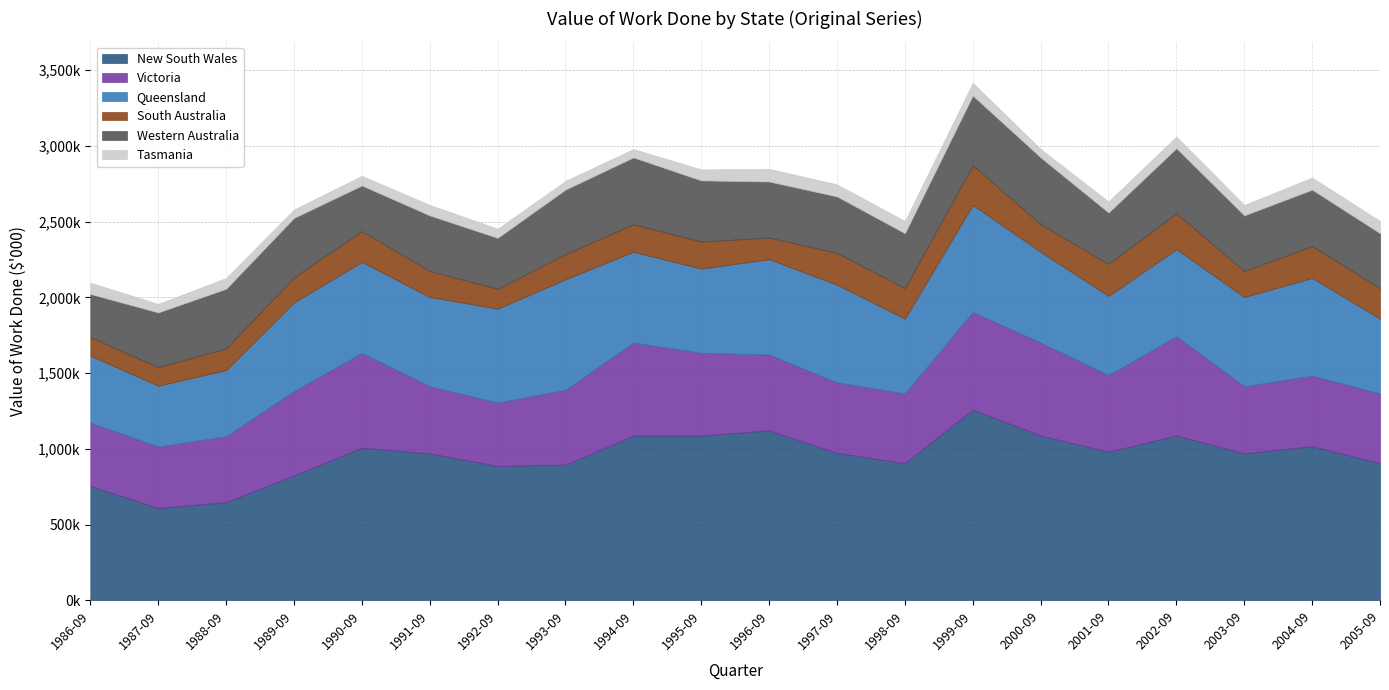

Which series changed the most between 1987-09 and 1995-09?

New South Wales